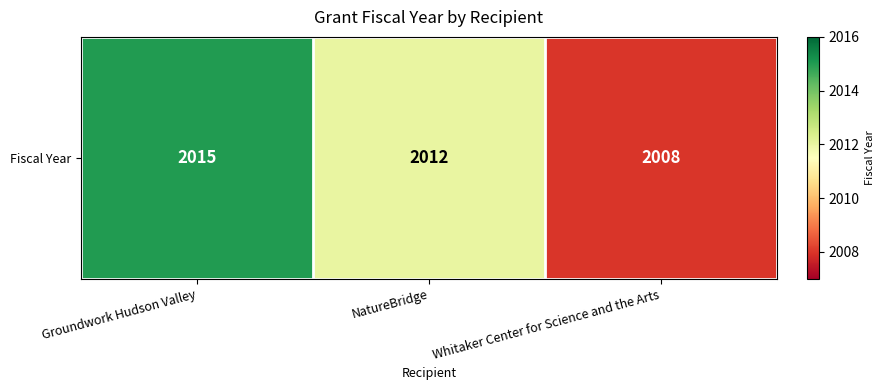

Rank the categories by value from lowest to highest.

Whitaker Center for Science and the Arts, NatureBridge, Groundwork Hudson Valley